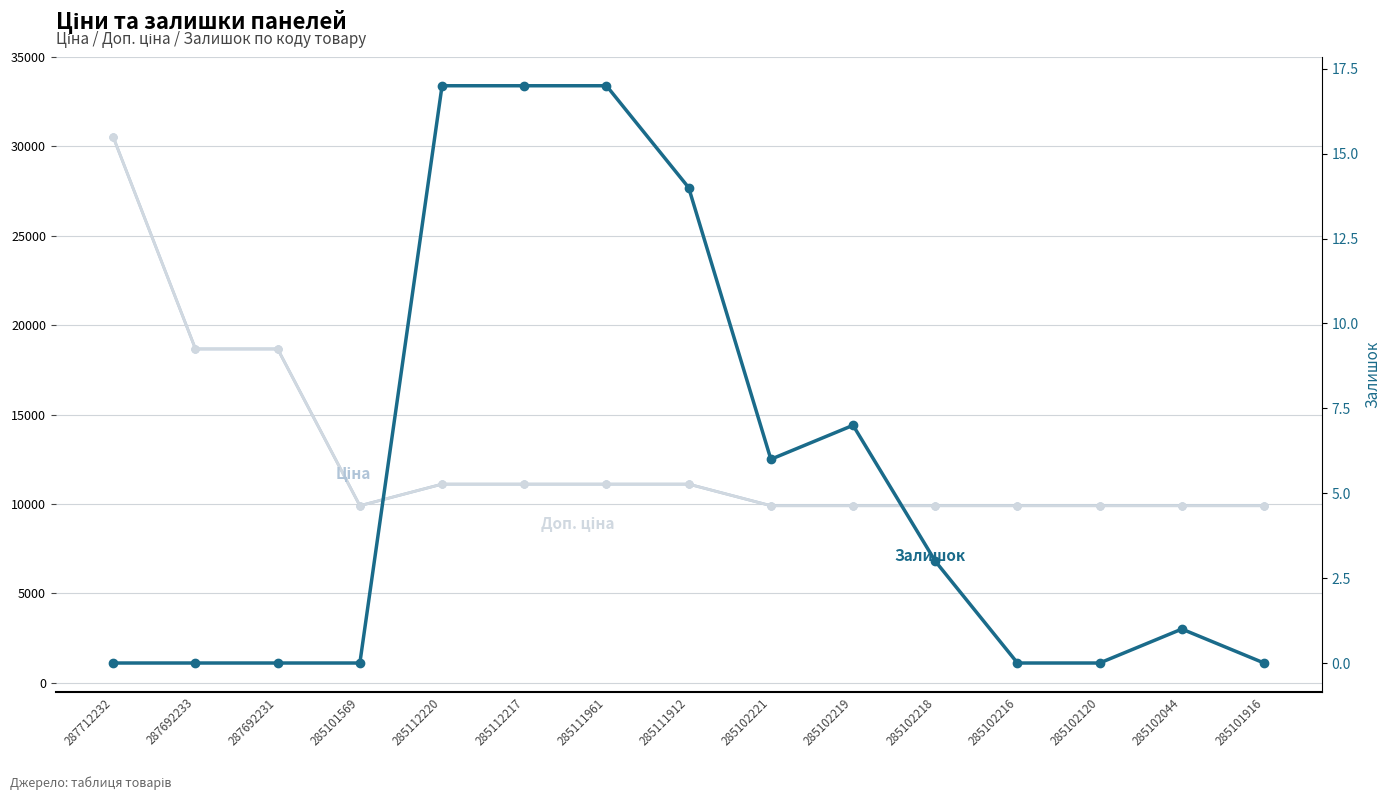

At which category is the sum across all series the highest?

287712232